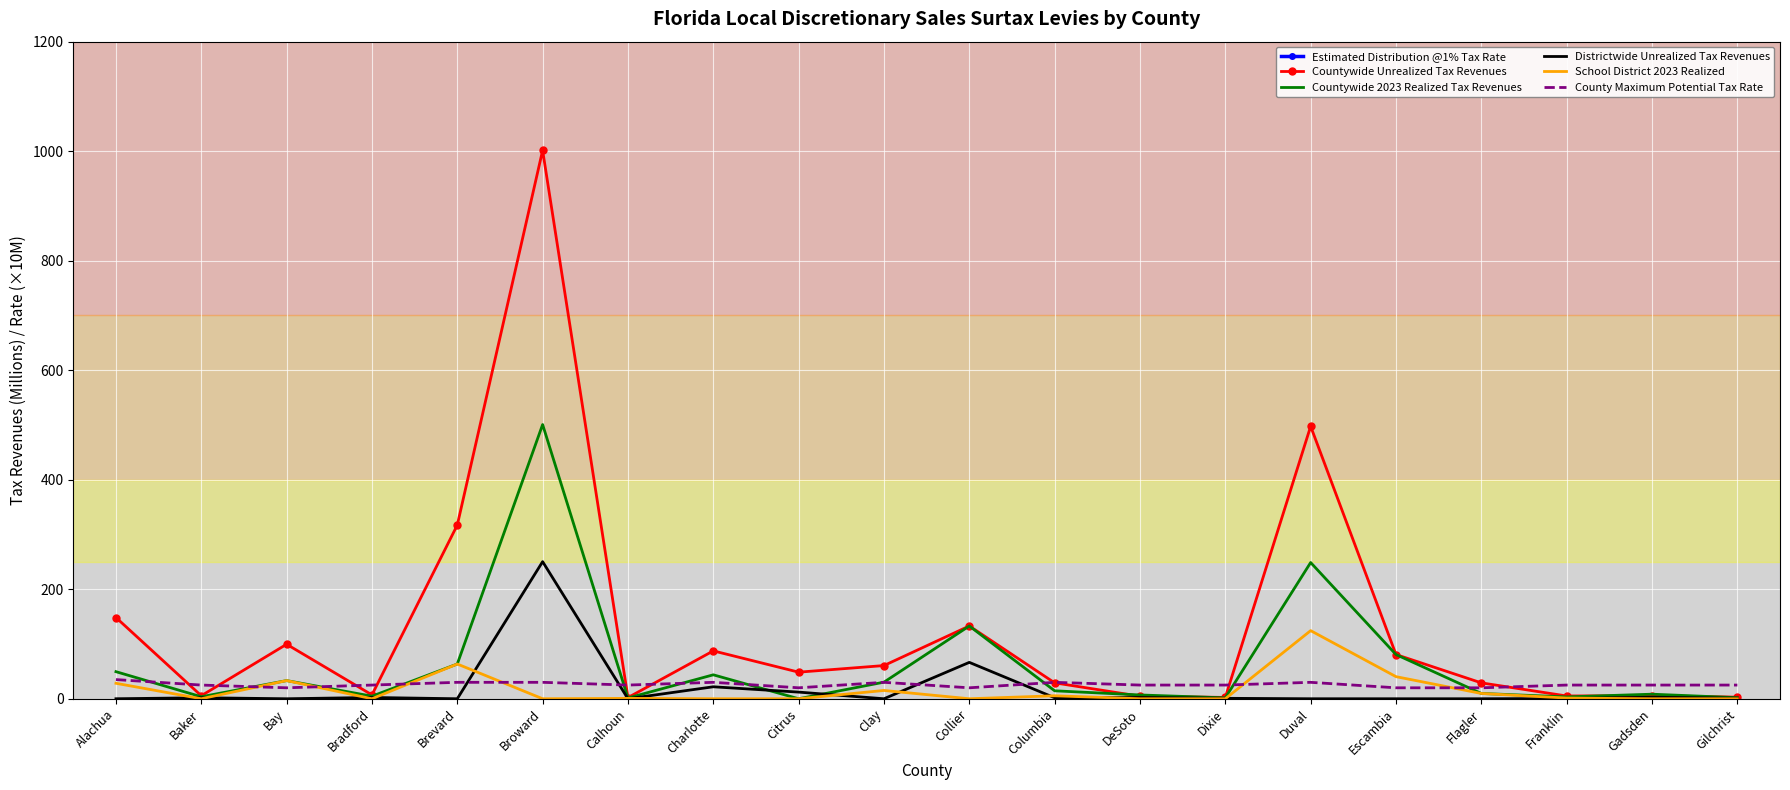

What are all the series names shown in the legend?

Estimated Distribution @1% Tax Rate, Countywide Unrealized Tax Revenues, Countywide 2023 Realized Tax Revenues, Districtwide Unrealized Tax Revenues, School District 2023 Realized, County Maximum Potential Tax Rate